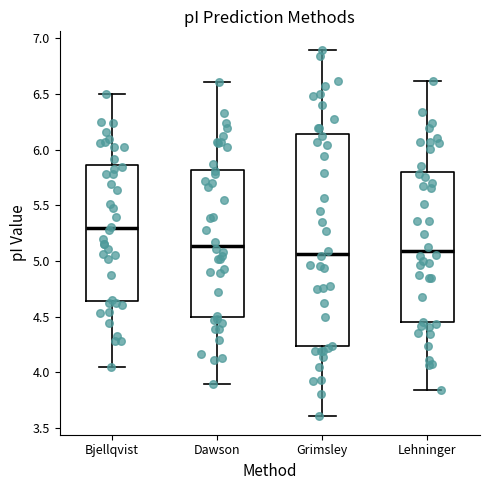

Reading left to right, transcribe this box plot: for each box, give where its median line is, the range the box spans, and where its two whiskers end, as read against the y-axis. The values are not printed on the chart, so give them approximately, as read against the axis.

Bjellqvist: median 5.30, box 4.65 to 5.85, whiskers 4.05 to 6.50
Dawson: median 5.15, box 4.50 to 5.80, whiskers 3.90 to 6.60
Grimsley: median 5.05, box 4.25 to 6.15, whiskers 3.60 to 6.90
Lehninger: median 5.10, box 4.45 to 5.80, whiskers 3.85 to 6.60